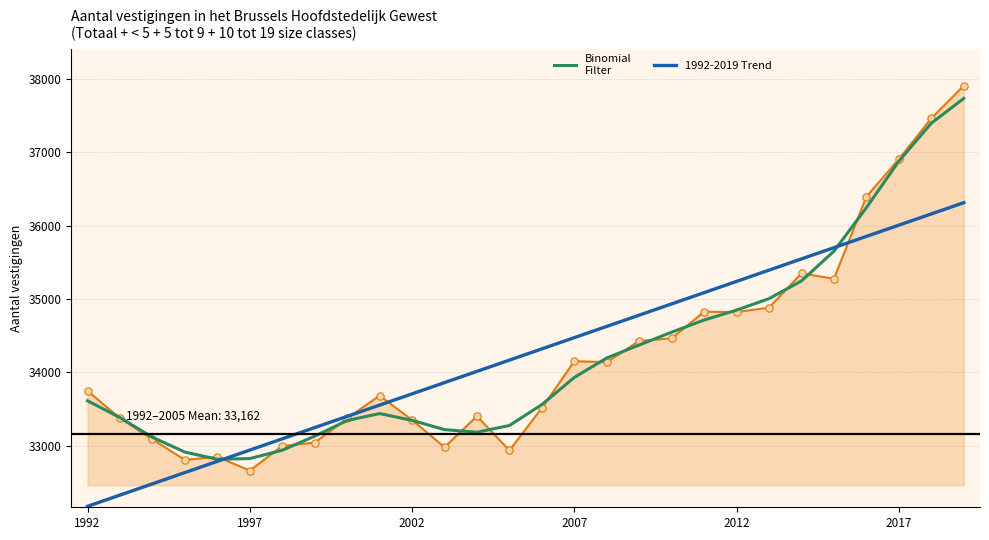

Which series has the largest total across all categories?

Binomial Filter